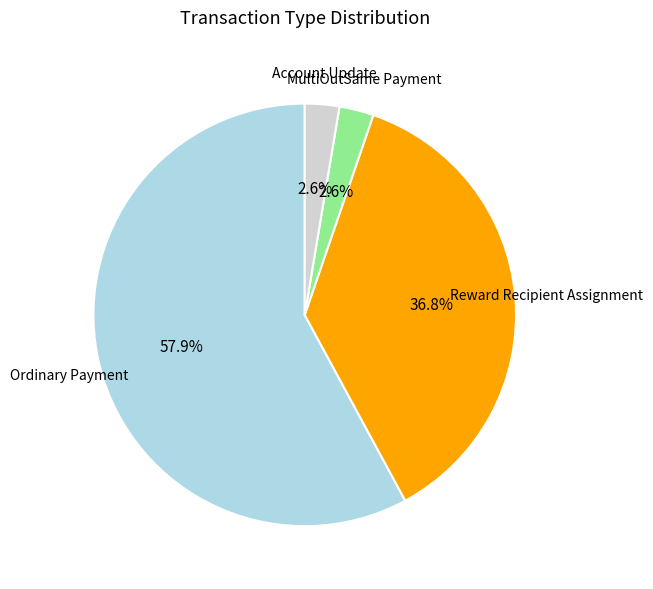

What is the largest slice in the pie chart?

Ordinary Payment